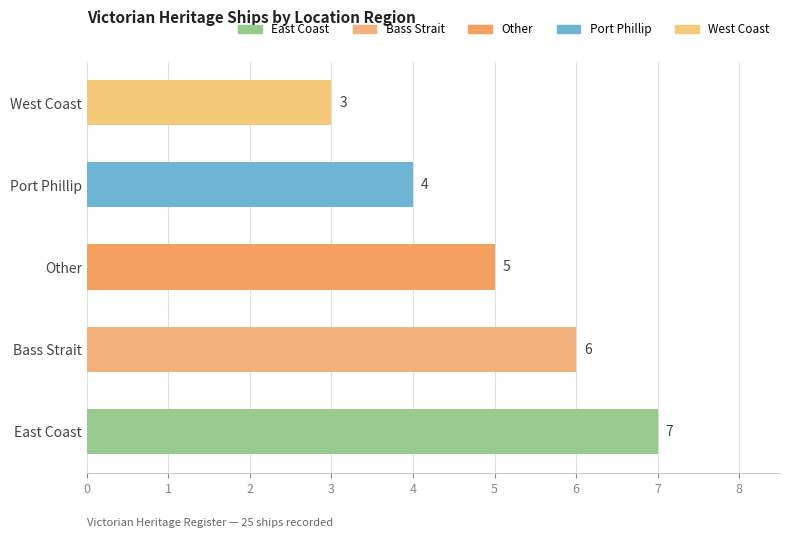

How many bars are there in total?

5